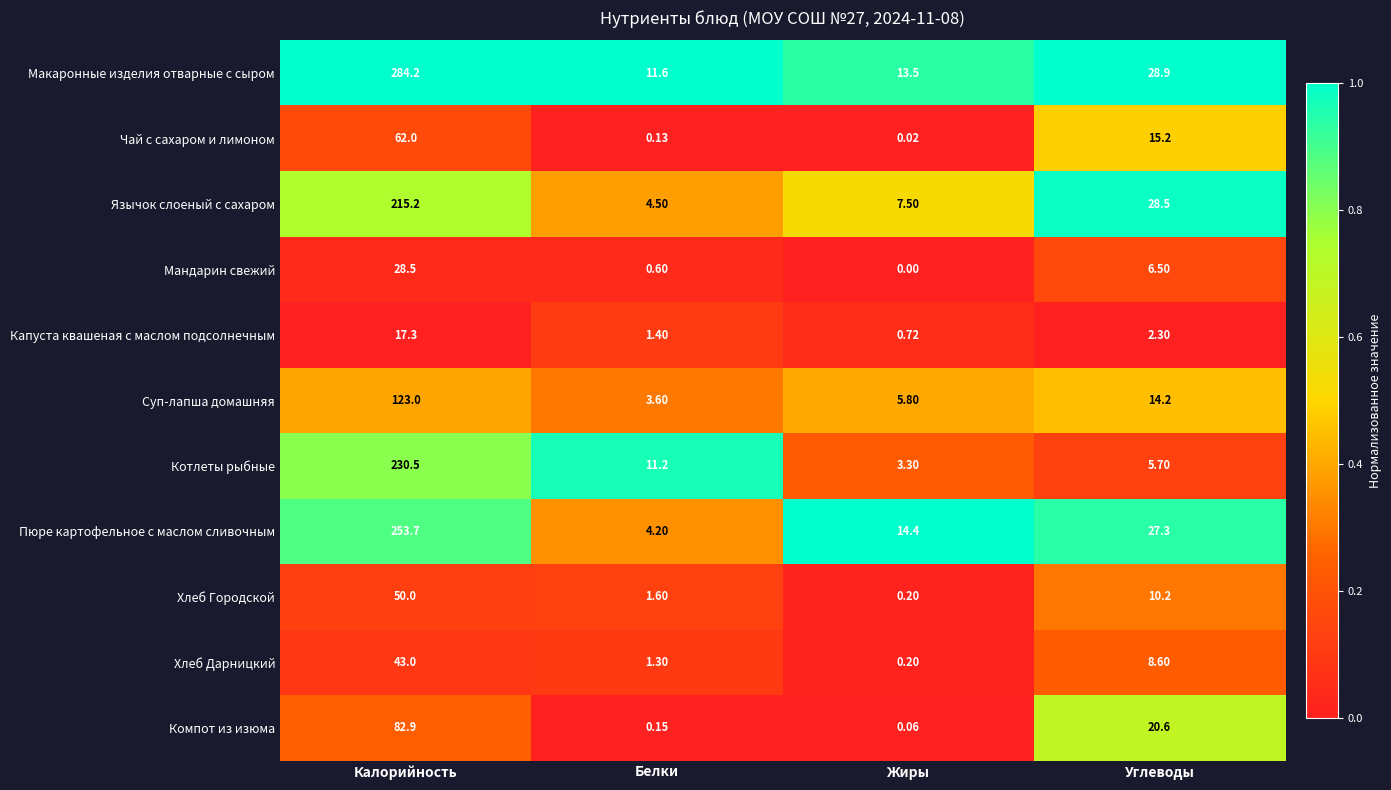

At which label is Язычок слоеный с сахаром closest to 109?

Углеводы